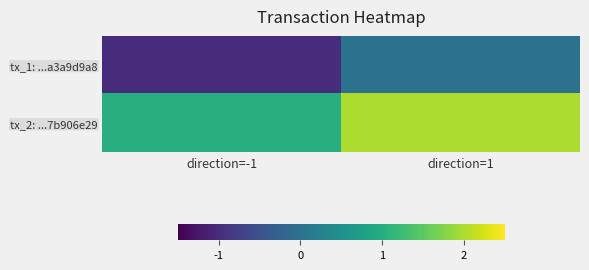

What is the spread (max minus min) of values at direction=1?

2